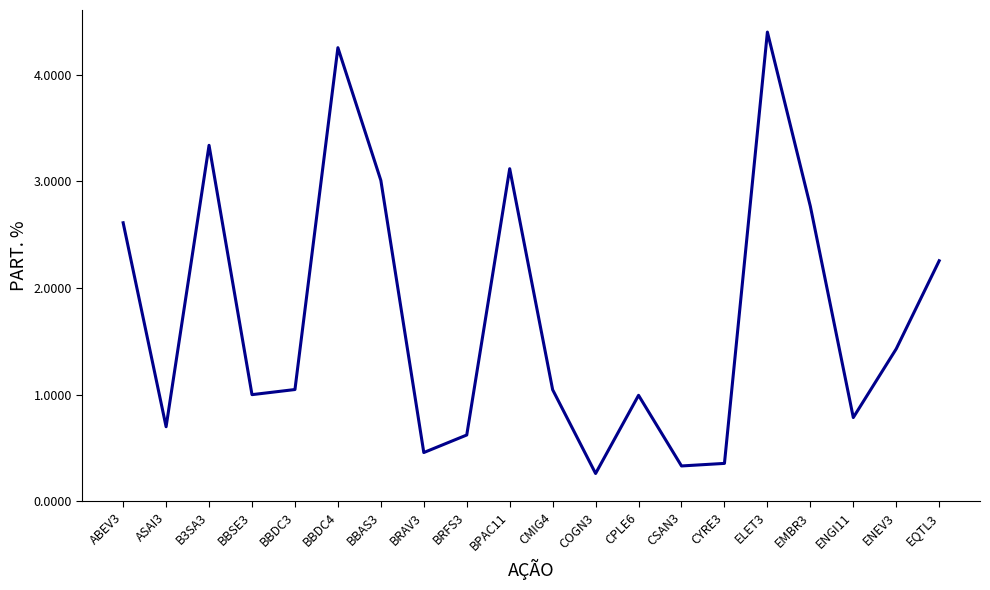

Where does the data first go above 1?

ABEV3